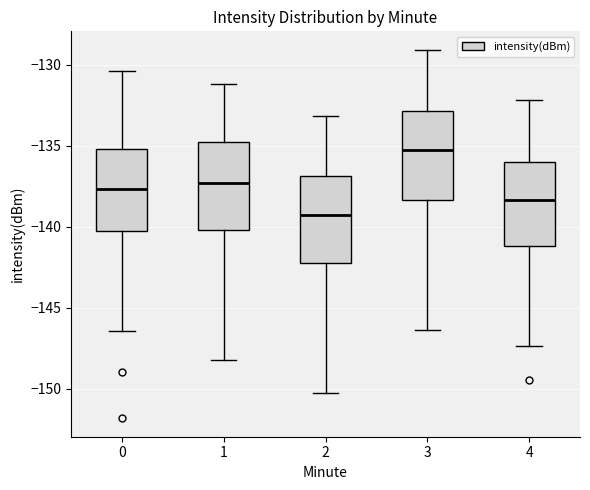

Where does the upper whisker of the box at x = 3 end on the y-axis? The values are not printed on the chart, so give them approximately, as read against the axis.

-129.0